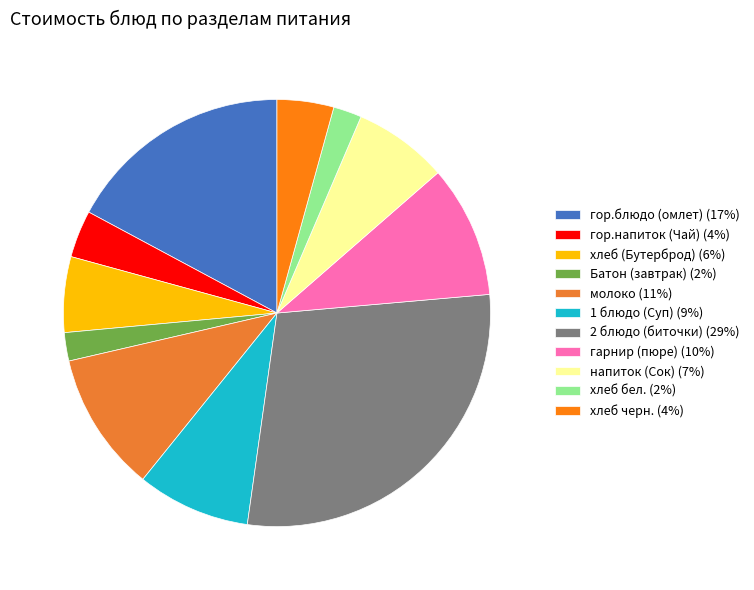

How many slices are in this pie chart?

11